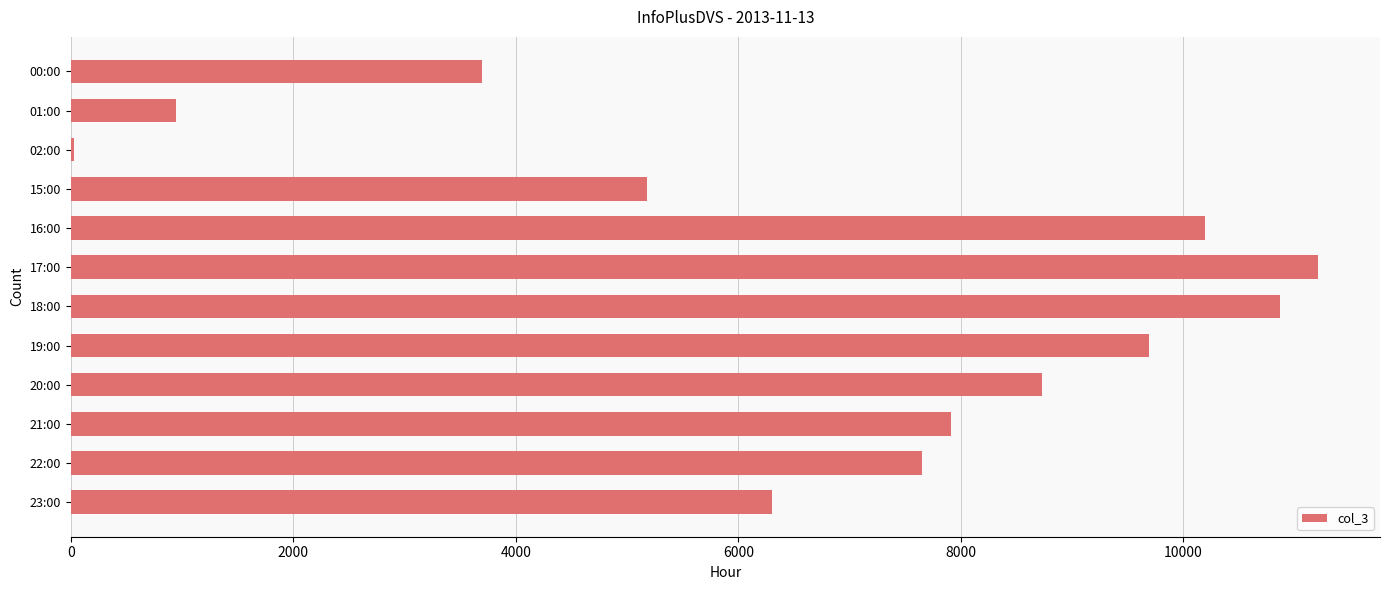

Reading bottom to top, list all the values displayed in this chart.

23:00=6302	22:00=7652	21:00=7908	20:00=8734	19:00=9695	18:00=10869	17:00=11207	16:00=10199	15:00=5181	02:00=30	01:00=951	00:00=3696